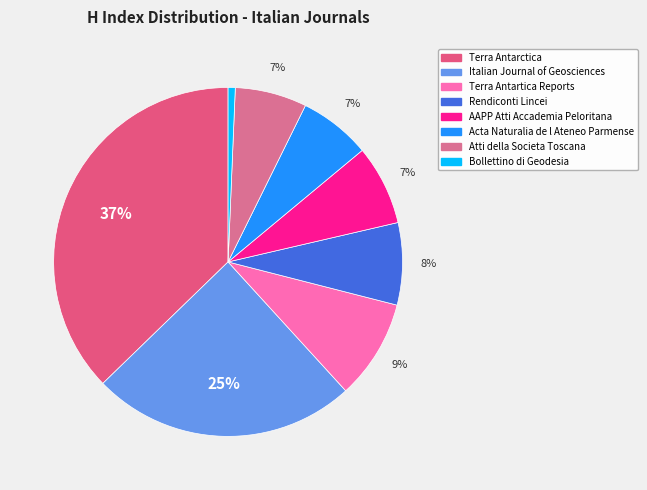

Is Atti della Societa Toscana the majority of the pie?

No